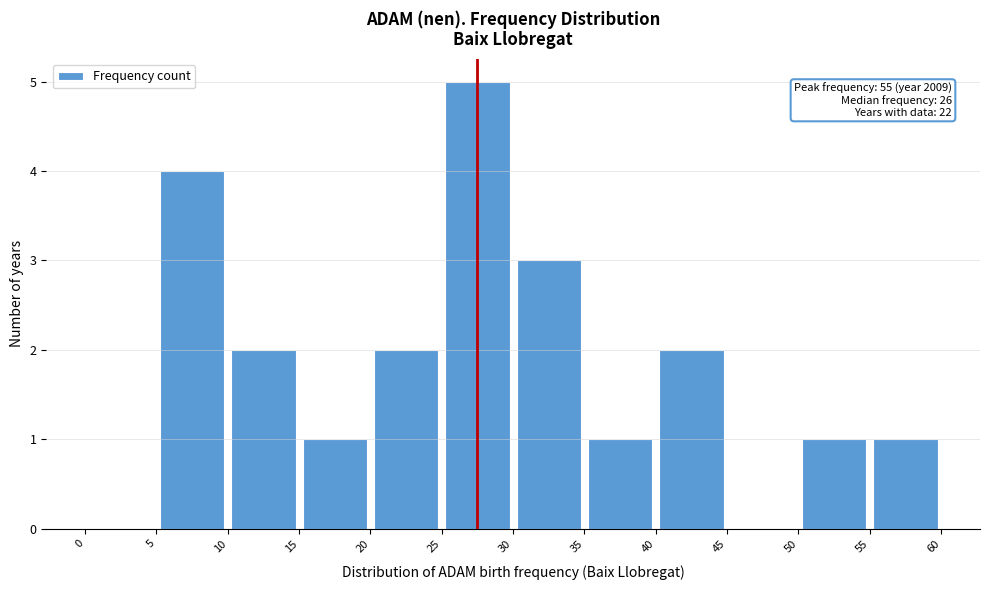

Which range on the x-axis has the tallest bar?

25 to 30